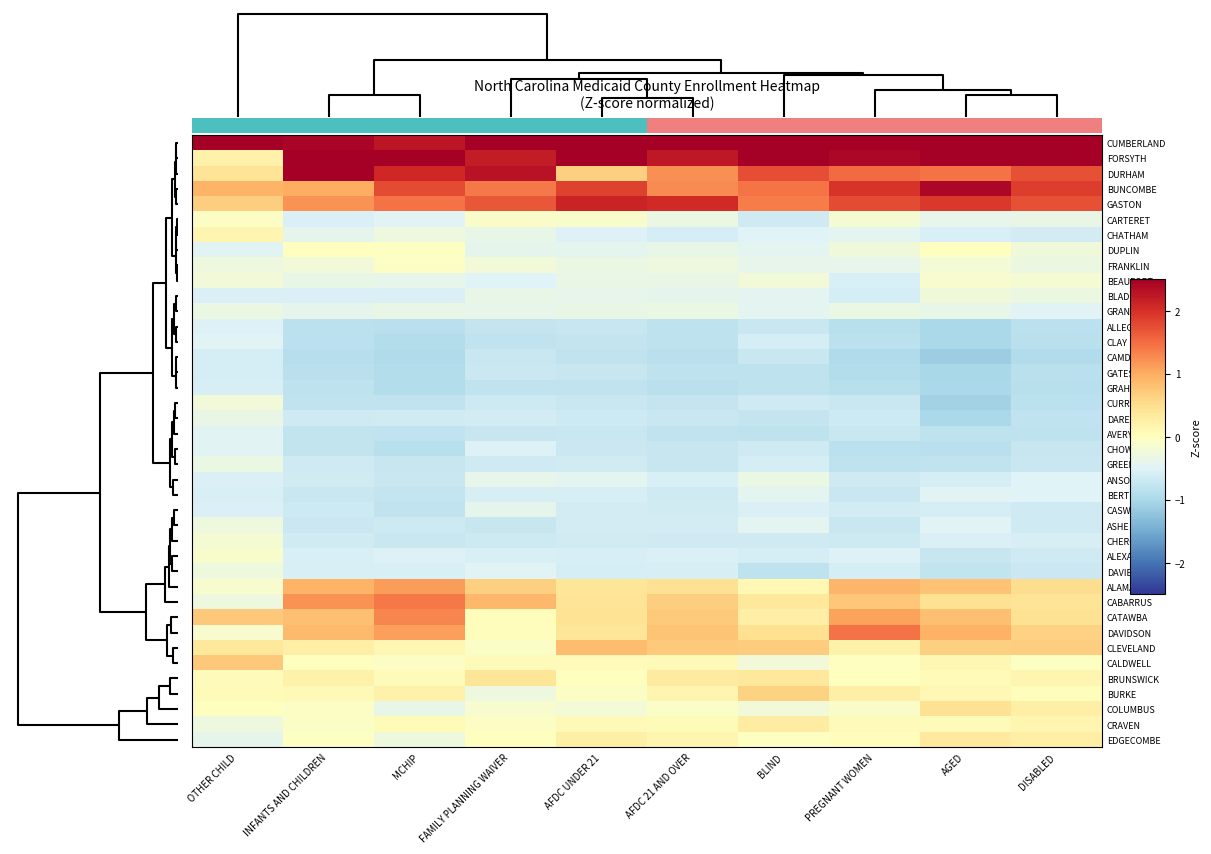

What is the approximate value of CARTERET at AFDC 21 AND OVER?

-0.3